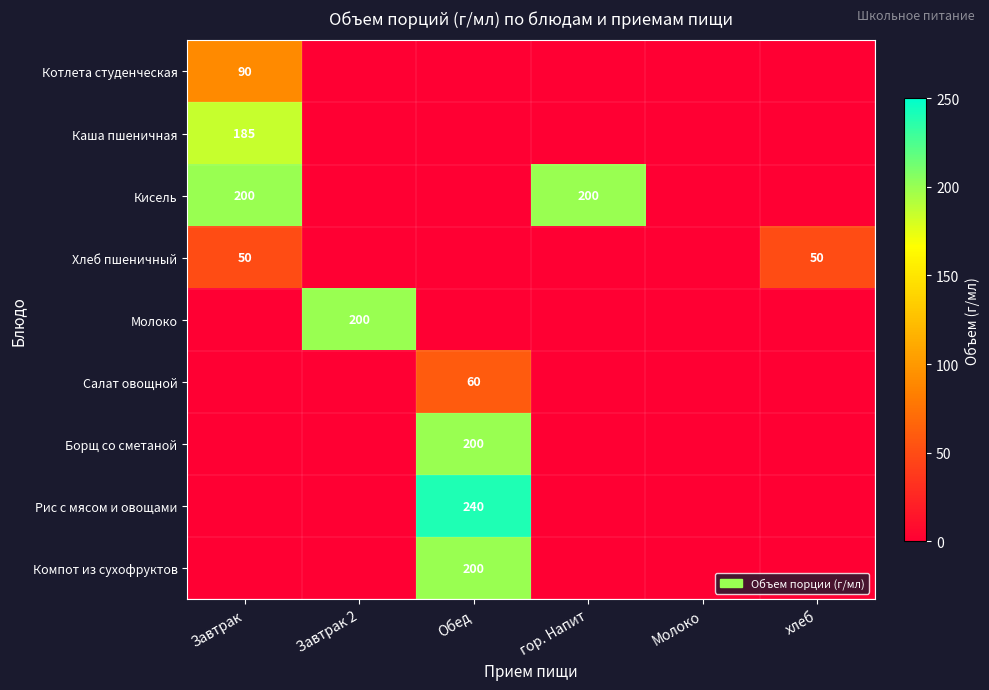

Is it true that Котлета студенческая equals 90 at Завтрак?

True